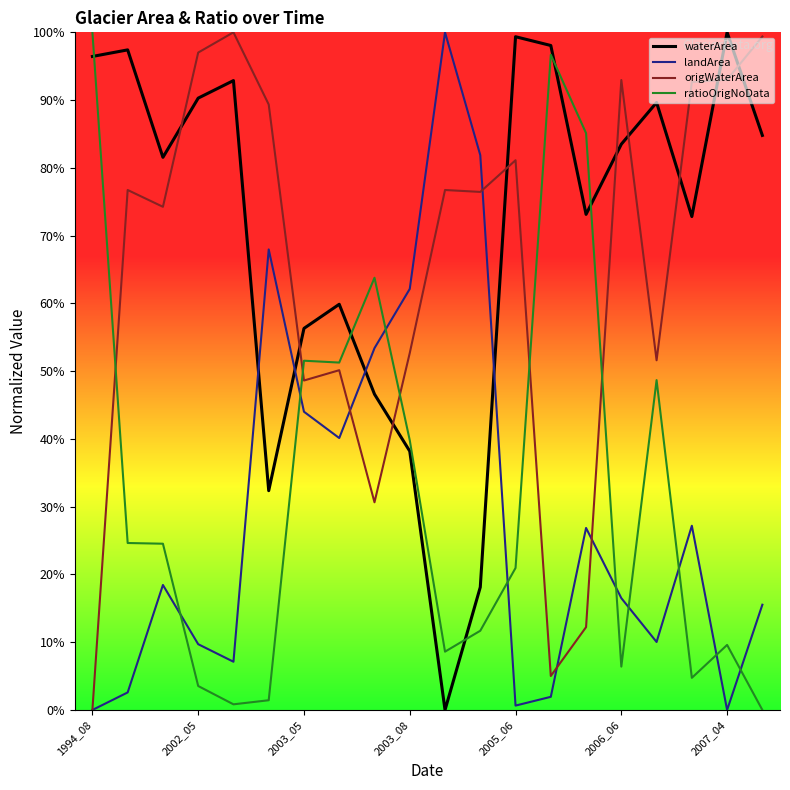

In waterArea, how many points are higher than both neighbors (excluding endpoints)?

6